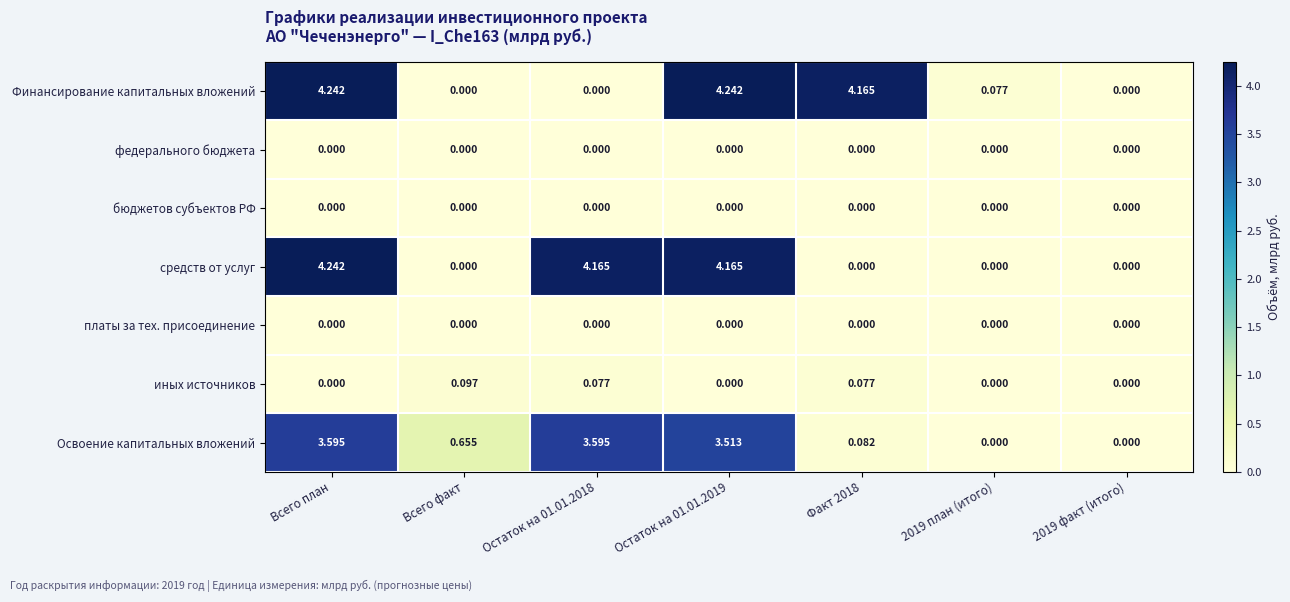

Where is Освоение капитальных вложений nearest to the value 1?

Всего факт